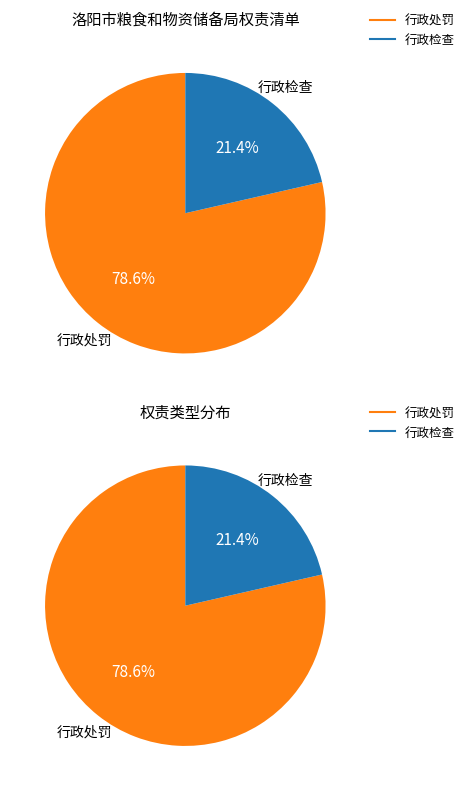

To the nearest percent, what percentage of the pie is 行政检查?

21%